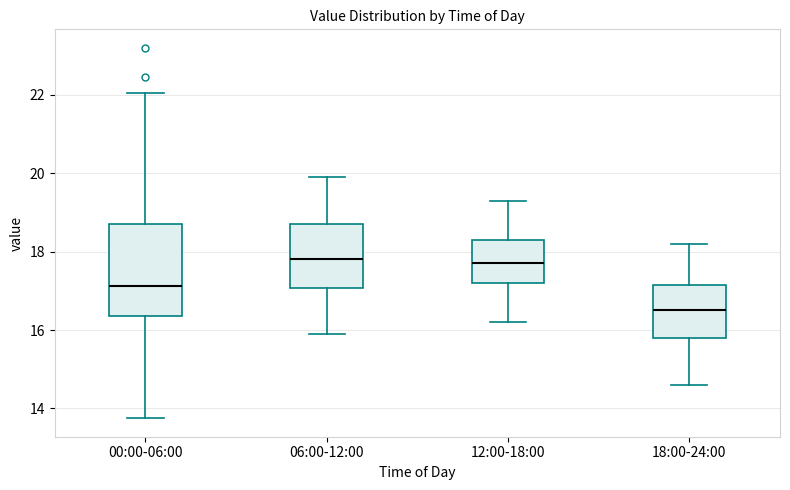

Reading left to right, transcribe this box plot: for each box, give where its median line is, the range the box spans, and where its two whiskers end, as read against the y-axis. The values are not printed on the chart, so give them approximately, as read against the axis.

00:00-06:00: median 17.2, box 16.4 to 18.8, whiskers 13.8 to 22.0
06:00-12:00: median 17.8, box 17.0 to 18.8, whiskers 16.0 to 20.0
12:00-18:00: median 17.8, box 17.2 to 18.2, whiskers 16.2 to 19.4
18:00-24:00: median 16.6, box 15.8 to 17.2, whiskers 14.6 to 18.2